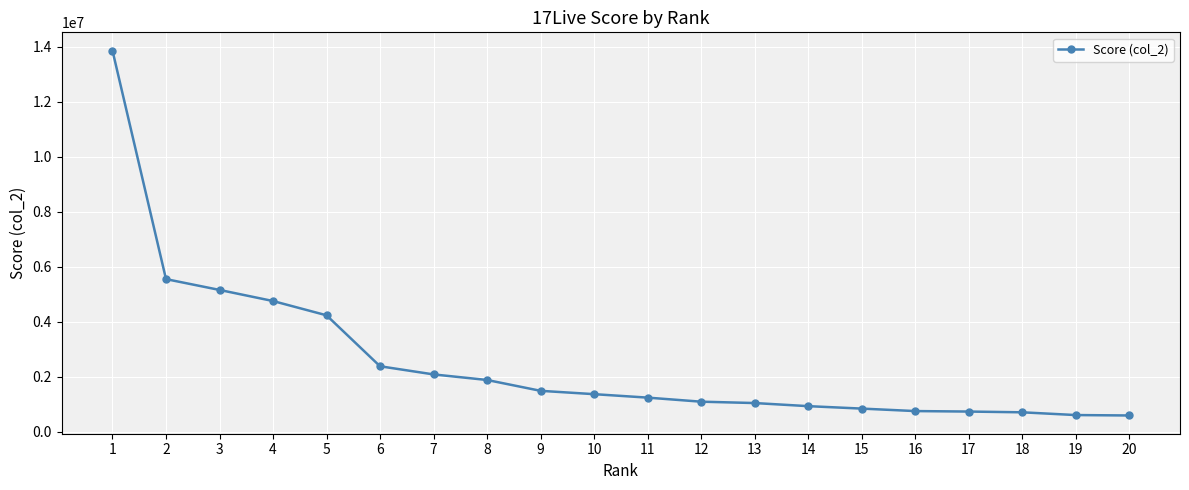

What is the sum of the values at 18 and 8?

2583297